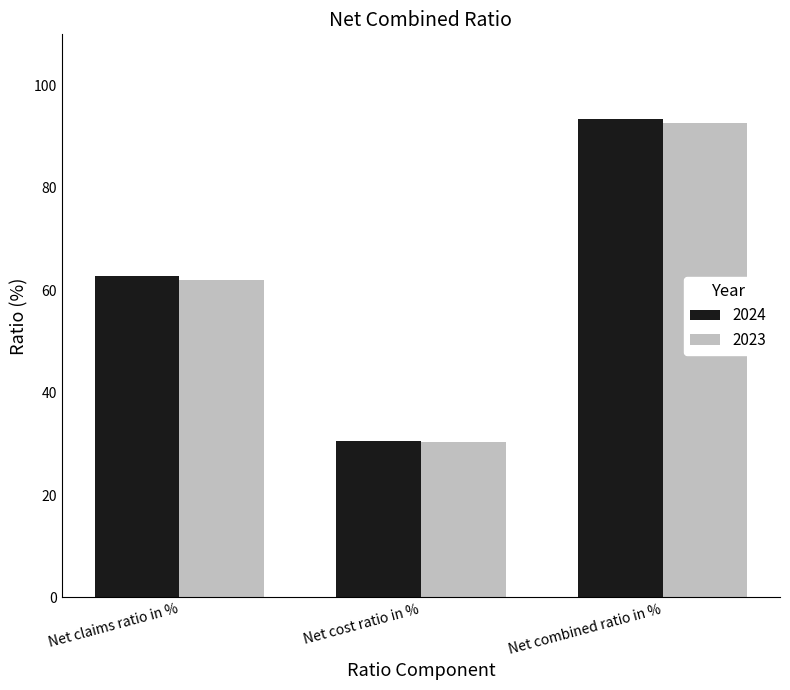

At which category is the sum across all series the highest?

Net combined ratio in %